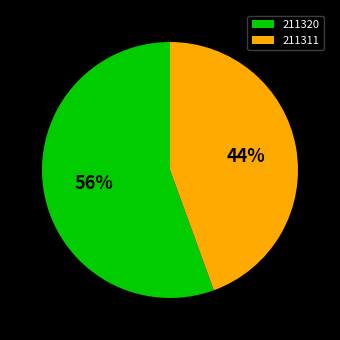

Combined, do 211320 and 211311 account for over 50%?

Yes